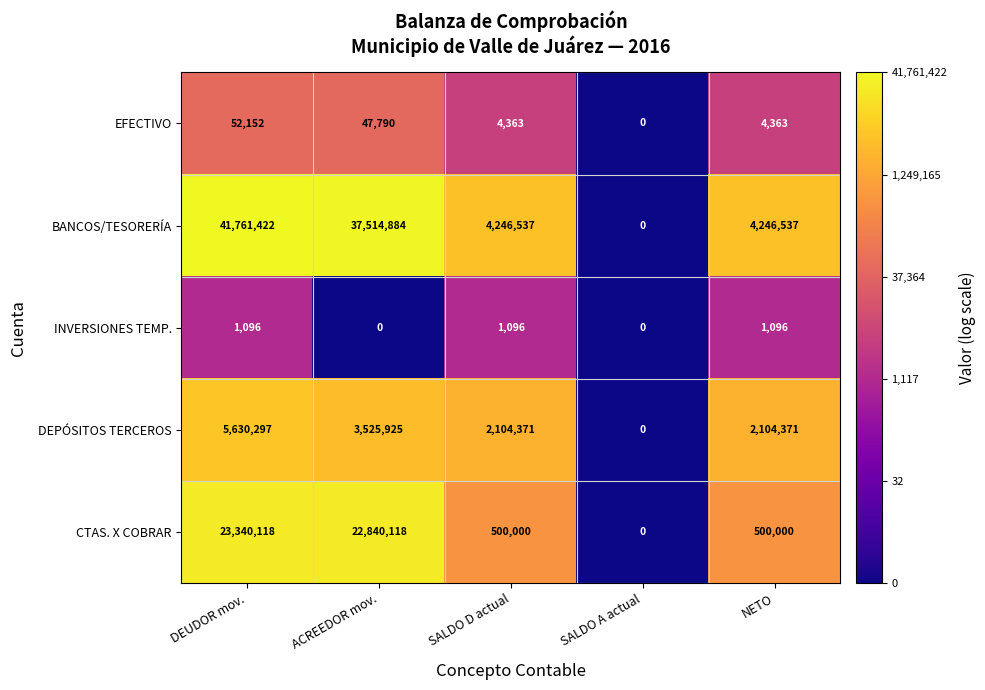

Which series has the largest total across all categories?

BANCOS/TESORERÍA